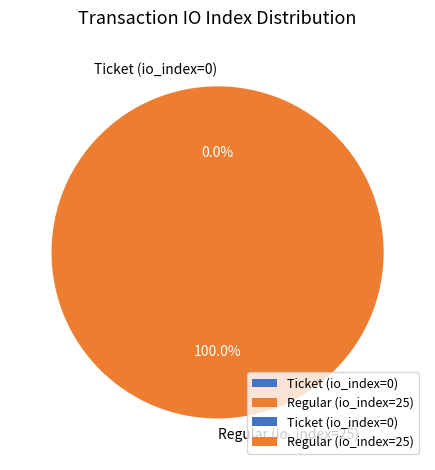

Which slice is the smallest?

Ticket (io_index=0)